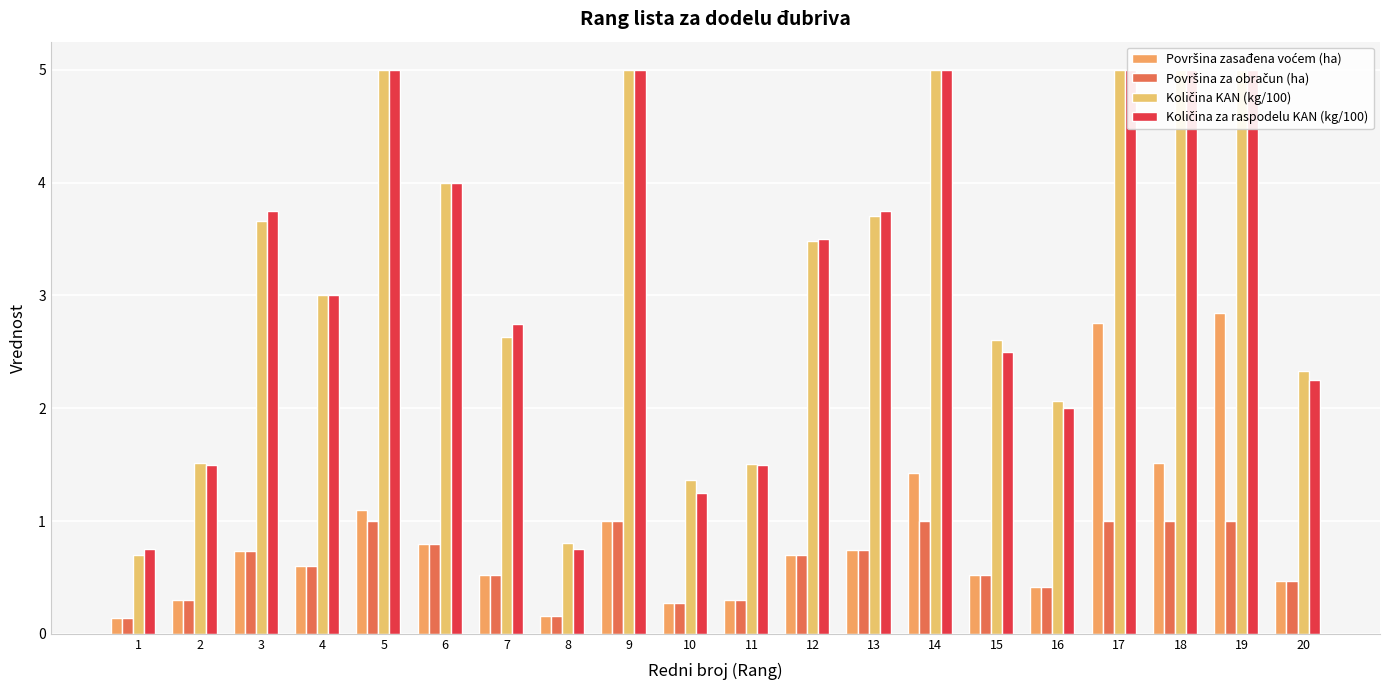

What is the lowest value of the Površina zasađena voćem (ha) series?

0.1